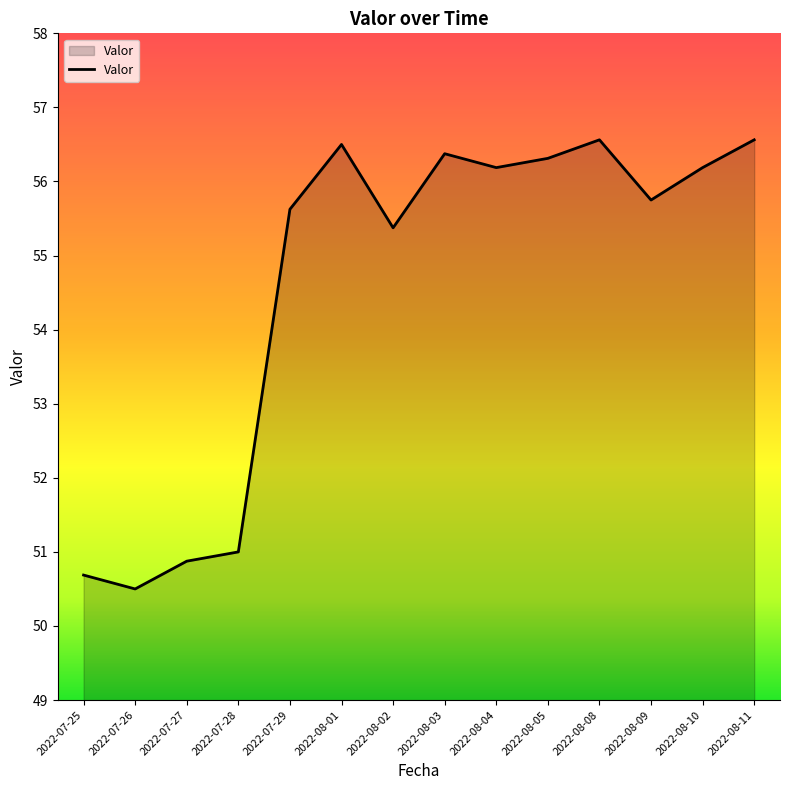

What is the difference between the maximum and minimum values?

6.1